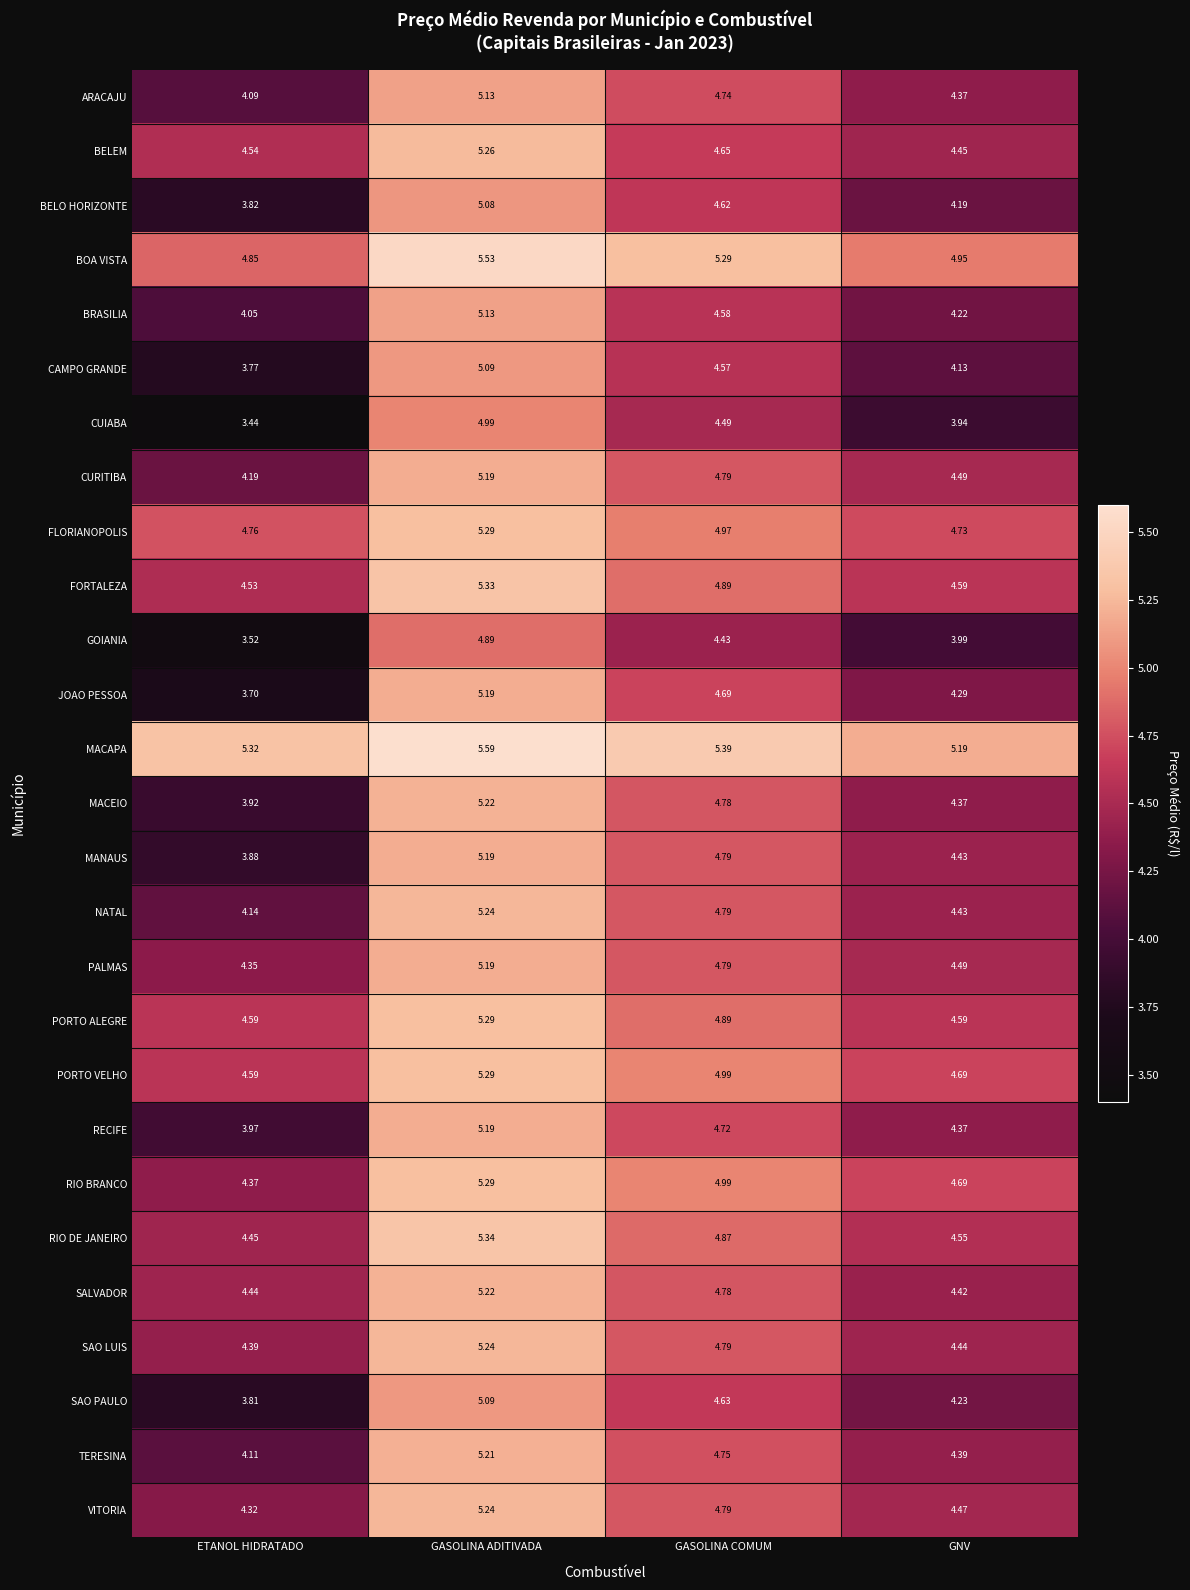

At which label does PALMAS reach its peak?

GASOLINA ADITIVADA